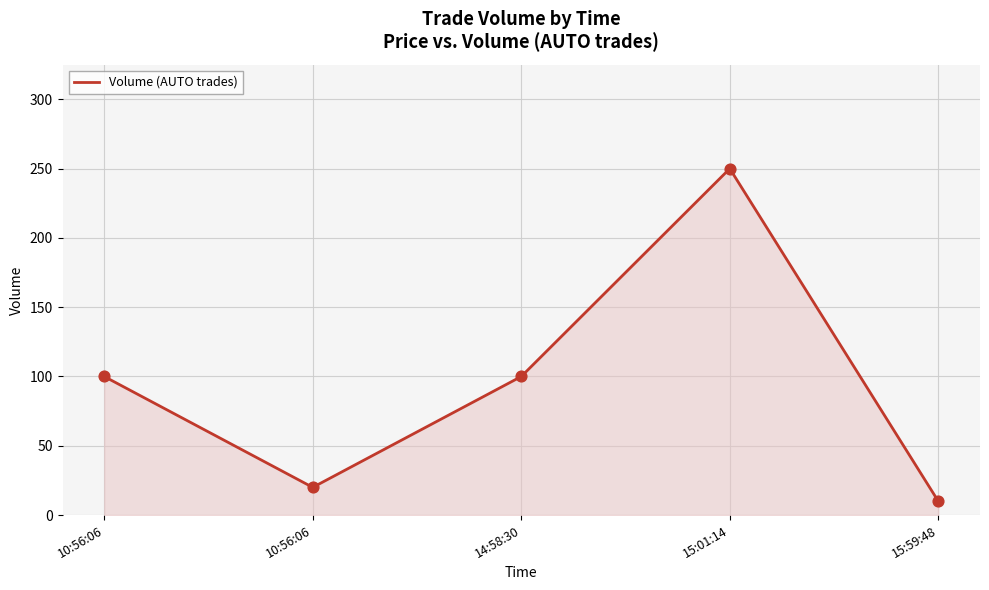

What is the change in value from 10:56:06 to 15:01:14?

+150